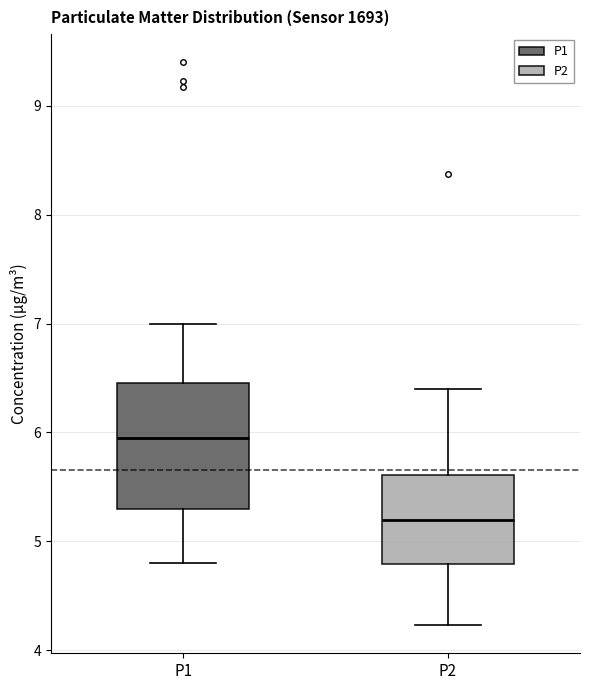

Which box is the tallest, from its lower edge to its upper edge?

P1